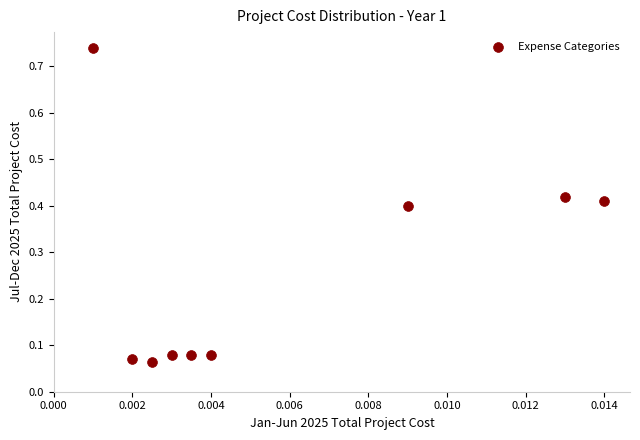

What is the average Y value?

0.3